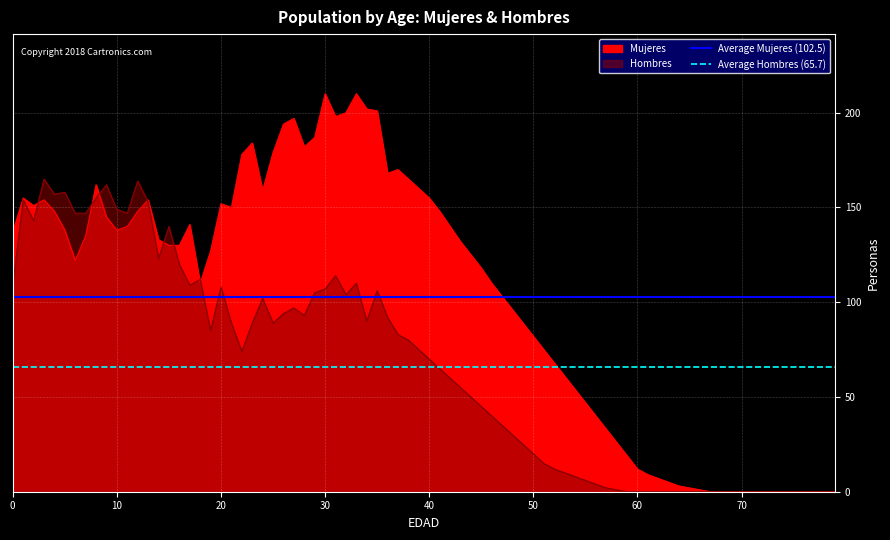

List the labels in order of Average Mujeres (102.5) value, largest first.

0, 10